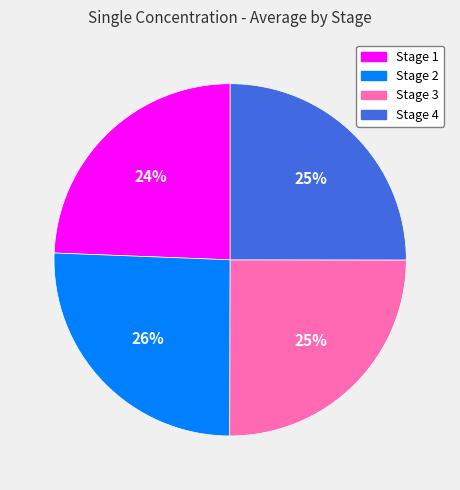

Is there any slice that represents more than half of the pie?

No